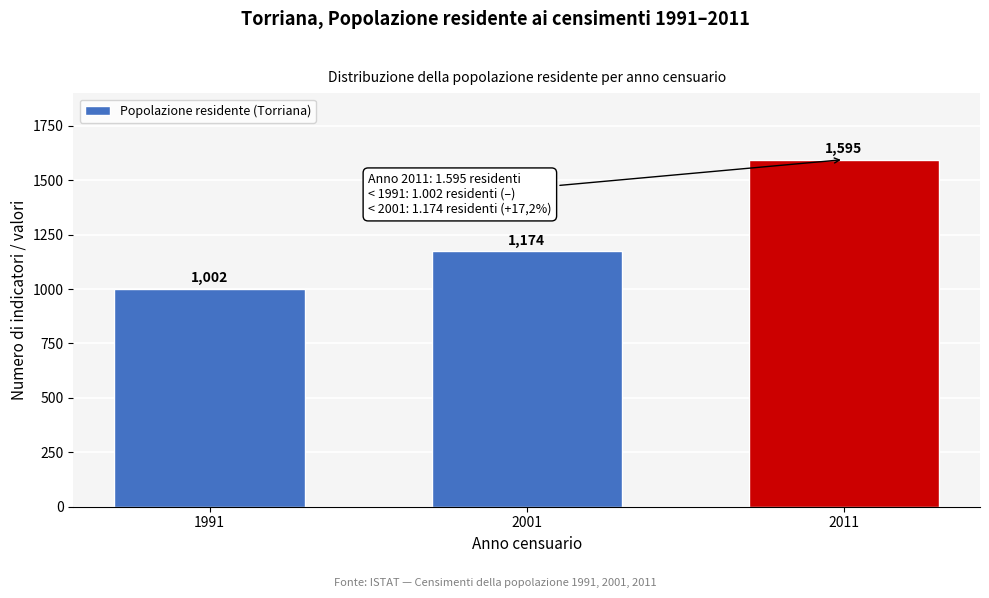

Reading left to right, transcribe all the data shown in this chart.

1002	1174	1595